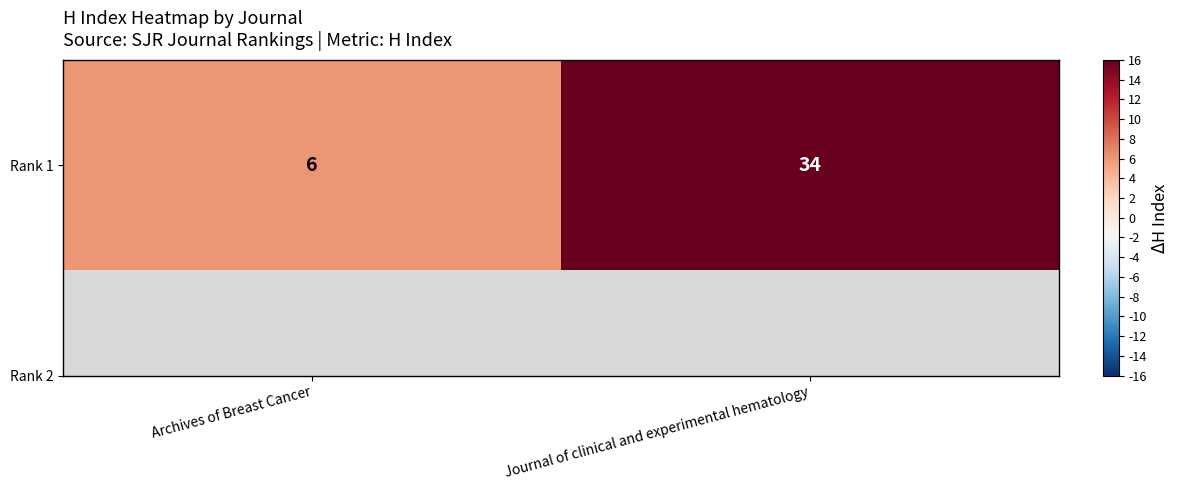

Reading left to right, list all the values displayed in this chart.

6	34